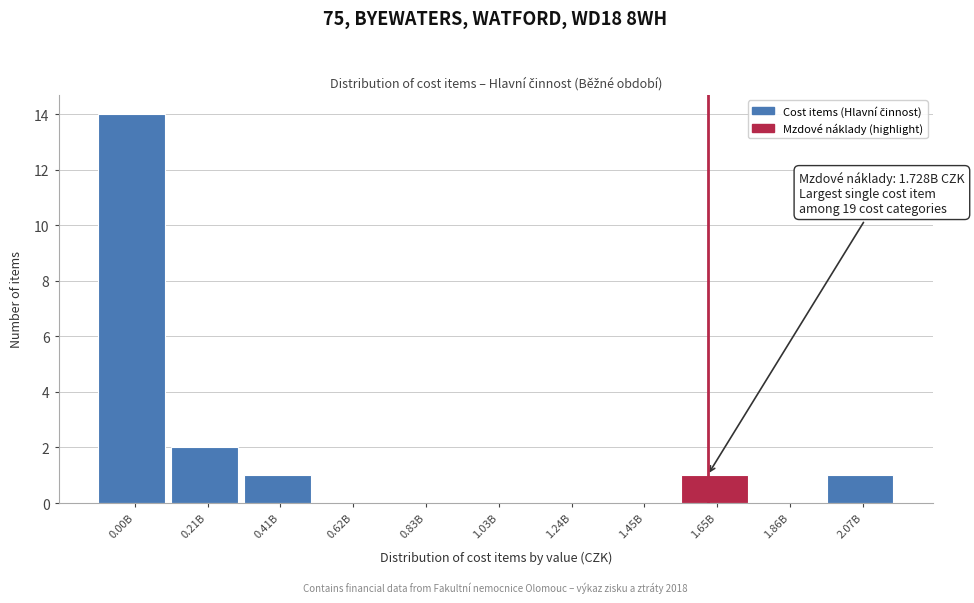

Reading right to left, what are all the values shown in this chart?

2.07B=1	1.86B=0	1.65B=1	1.45B=0	1.24B=0	1.03B=0	0.83B=0	0.62B=0	0.41B=1	0.21B=2	0.00B=14